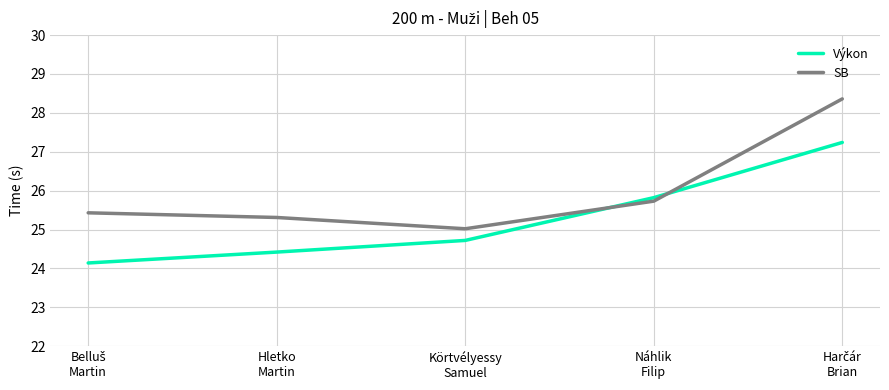

Between which two adjacent categories do Výkon and SB first intersect?

Körtvélyessy
Samuel and Náhlik
Filip